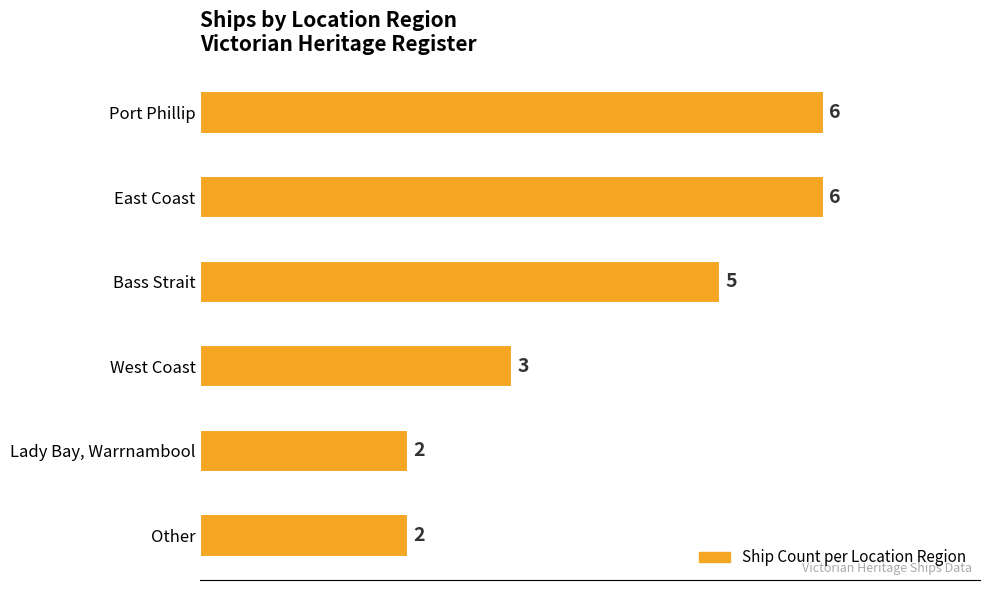

What is the greatest value displayed?

6